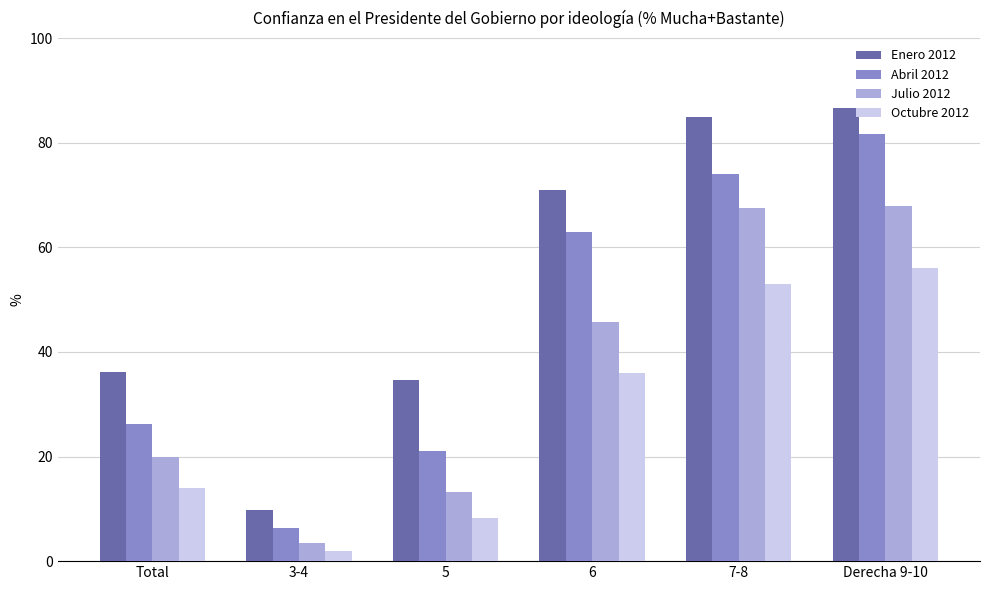

At how many categories does at least one series exceed 30?

5